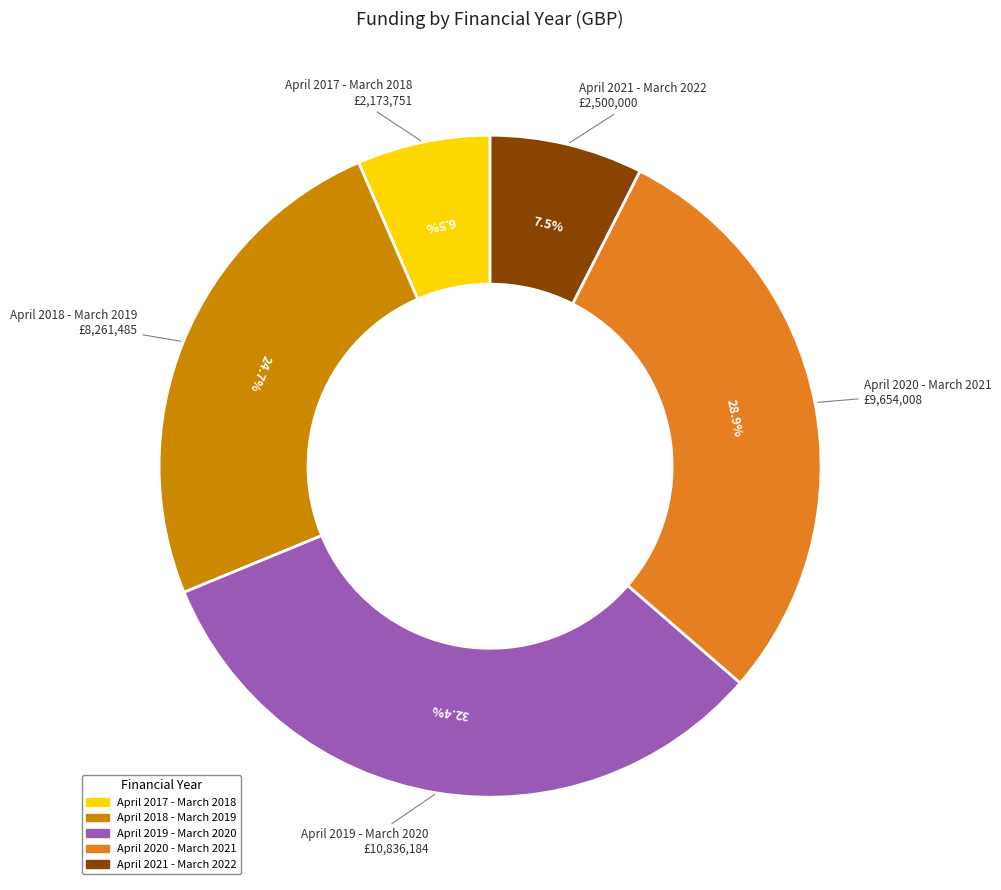

What percentage is NOT represented by April 2017 - March 2018?

93.5%